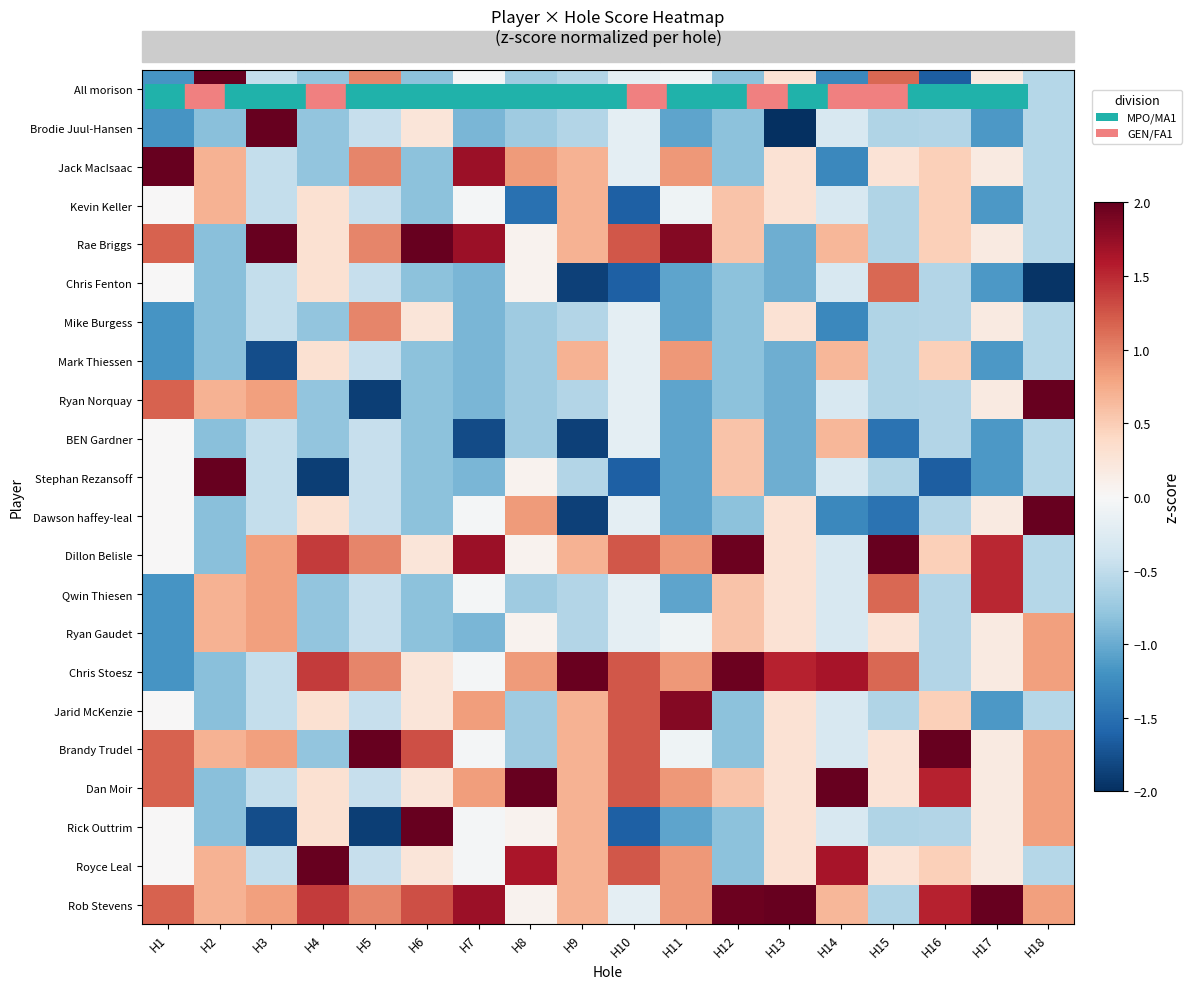

Which label corresponds to the largest value in the chart?

H8